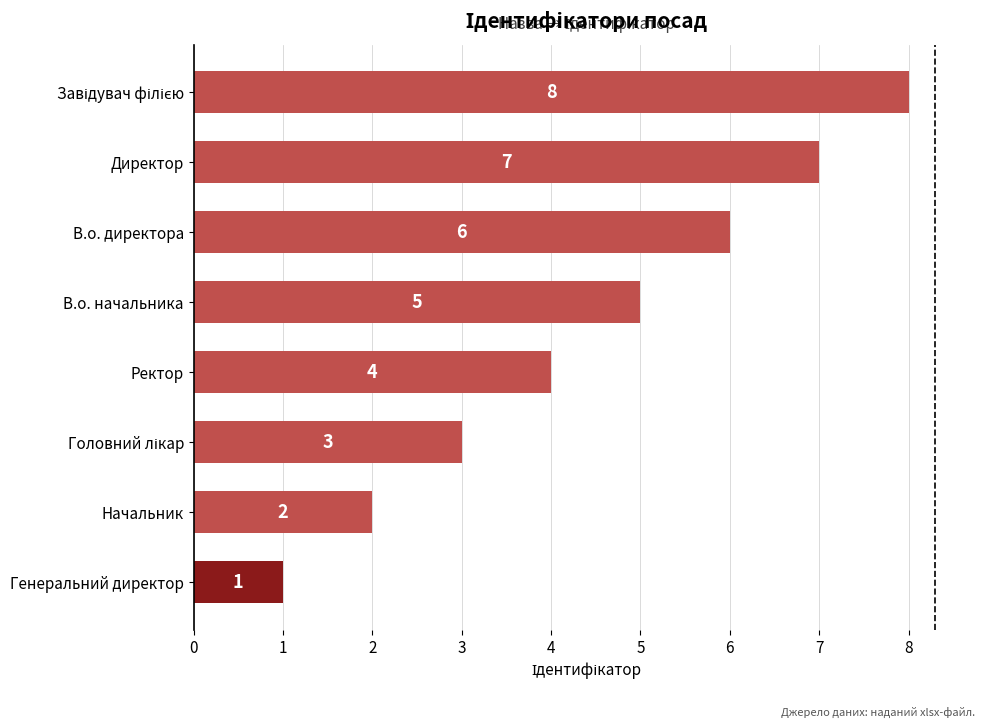

What is the difference between the maximum and minimum values?

7